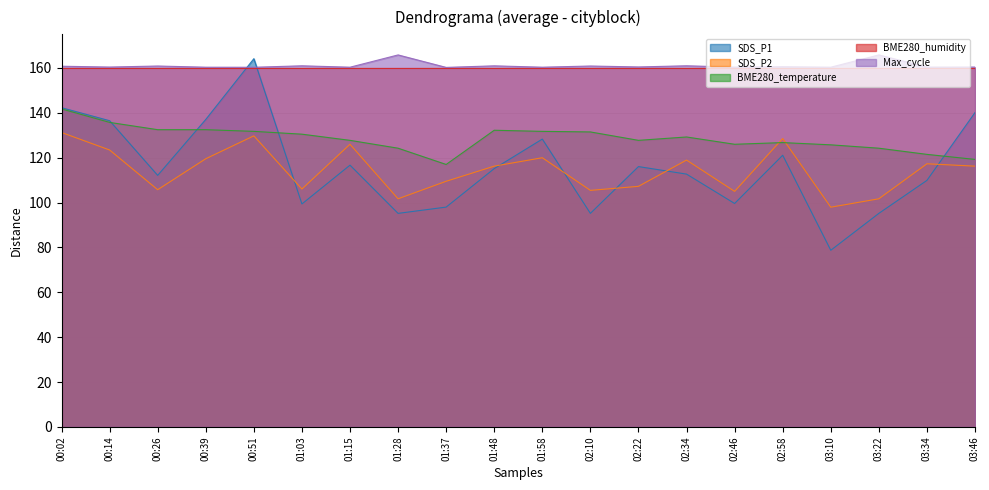

What is the minimum value for SDS_P2?

98.0